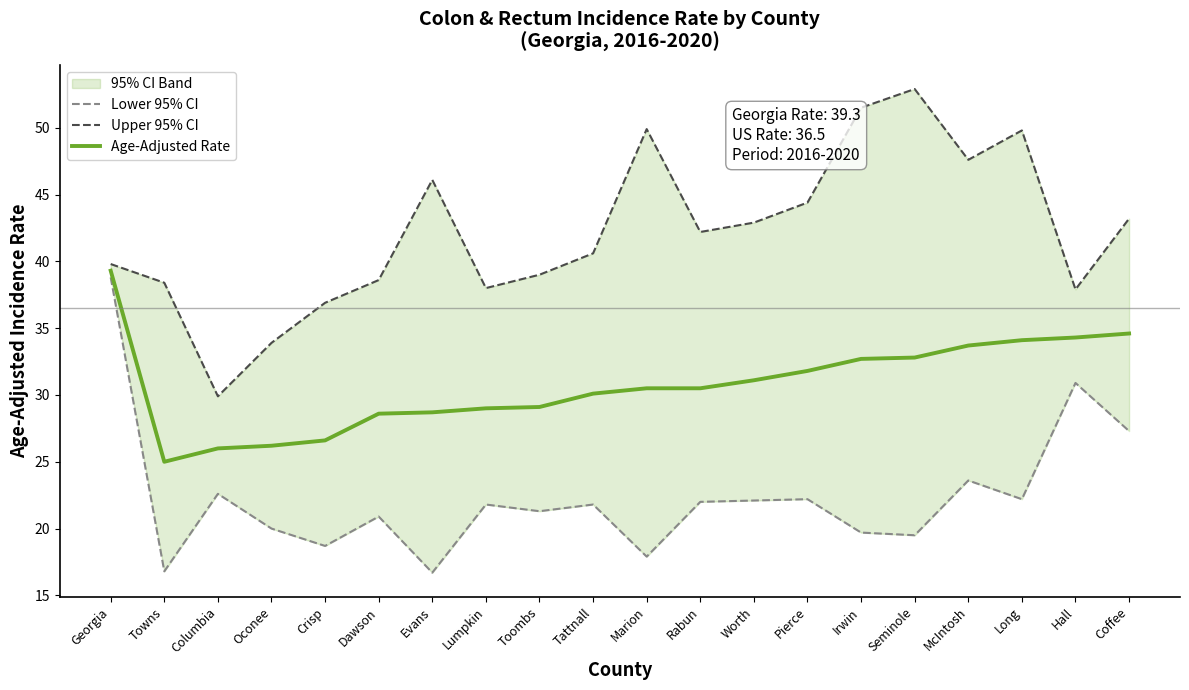

True or false: Upper 95% CI has a value of 25.9 at Seminole.

False